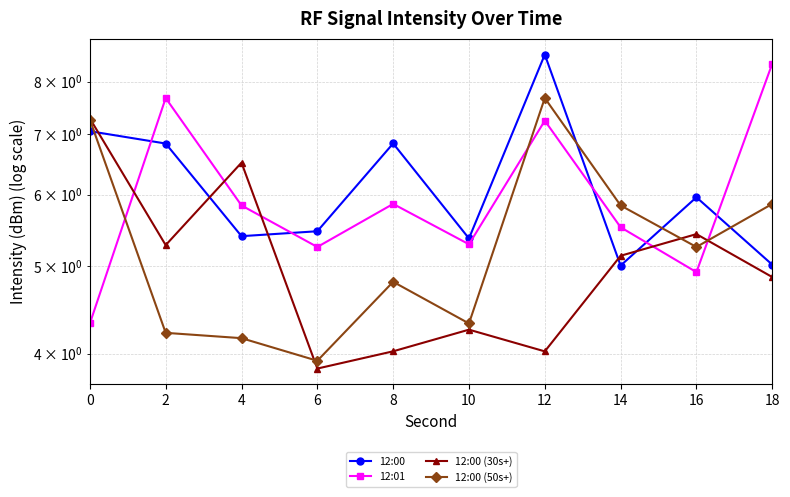

At how many categories does at least one series exceed 4?

10